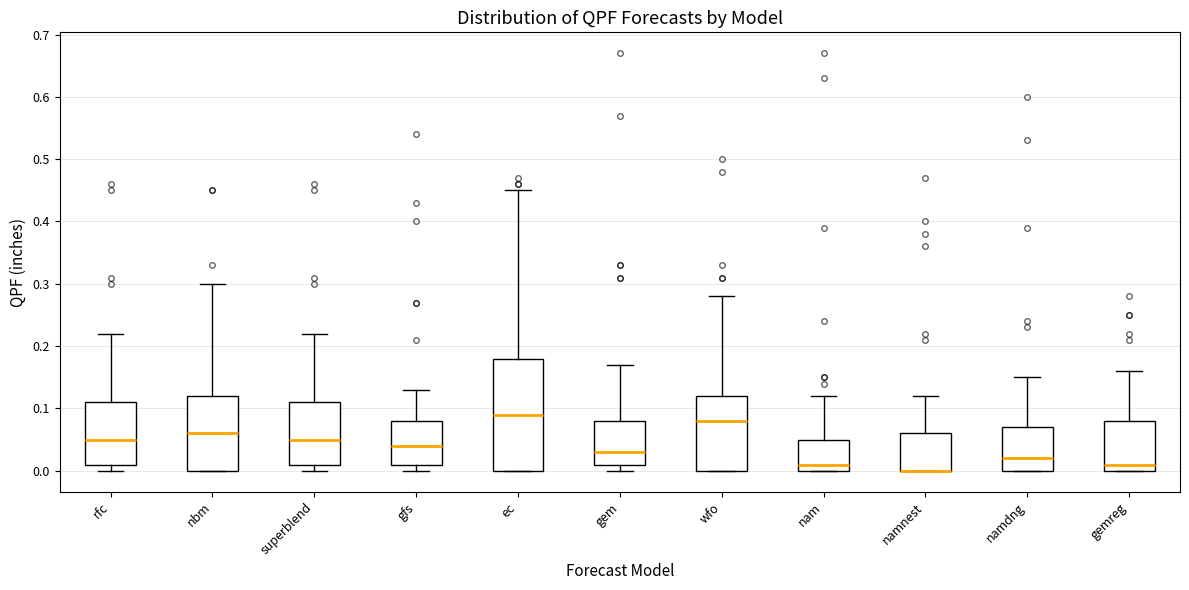

Reading left to right, read every box against the y-axis: the position of its median line, the range the box covers, and the ends of its whiskers. The values are not printed on the chart, so give them approximately, as read against the axis.

rfc: median 0.05, box 0.01 to 0.11, whiskers 0.00 to 0.22
nbm: median 0.06, box 0.00 to 0.12, whiskers 0.00 to 0.30
superblend: median 0.05, box 0.01 to 0.11, whiskers 0.00 to 0.22
gfs: median 0.04, box 0.01 to 0.08, whiskers 0.00 to 0.13
ec: median 0.09, box 0.00 to 0.18, whiskers 0.00 to 0.45
gem: median 0.03, box 0.01 to 0.08, whiskers 0.00 to 0.17
wfo: median 0.08, box 0.00 to 0.12, whiskers 0.00 to 0.28
nam: median 0.01, box 0.00 to 0.05, whiskers 0.00 to 0.12
namnest: median 0.00 (drawn on the box's lower edge), box 0.00 to 0.06, whiskers 0.00 to 0.12
namdng: median 0.02, box 0.00 to 0.07, whiskers 0.00 to 0.15
gemreg: median 0.01, box 0.00 to 0.08, whiskers 0.00 to 0.16